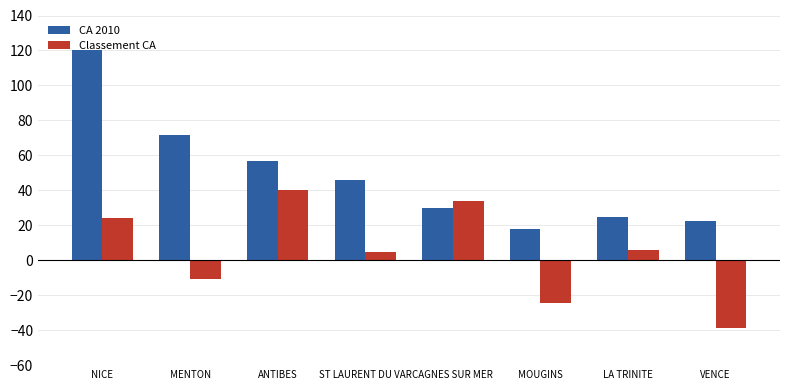

What is the average value of the Classement CA series?

4.4